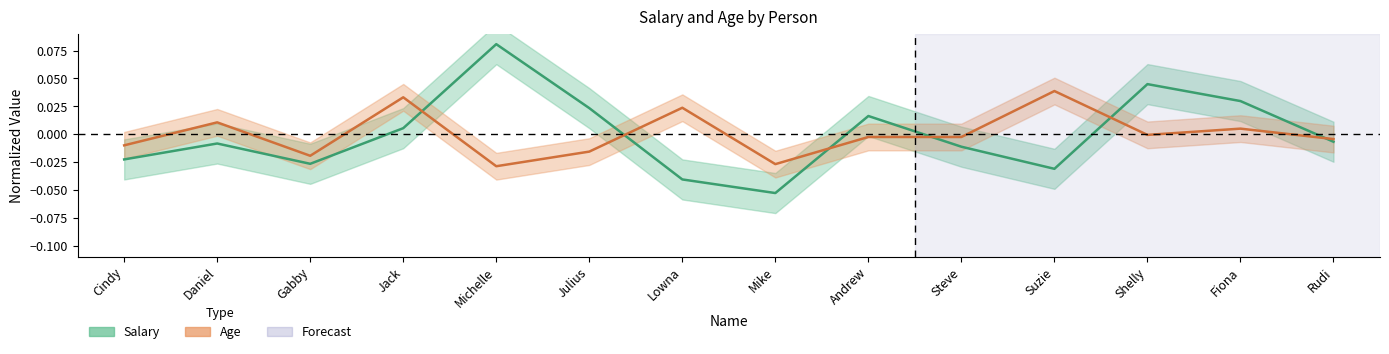

How many data points in Age are above 0?

5